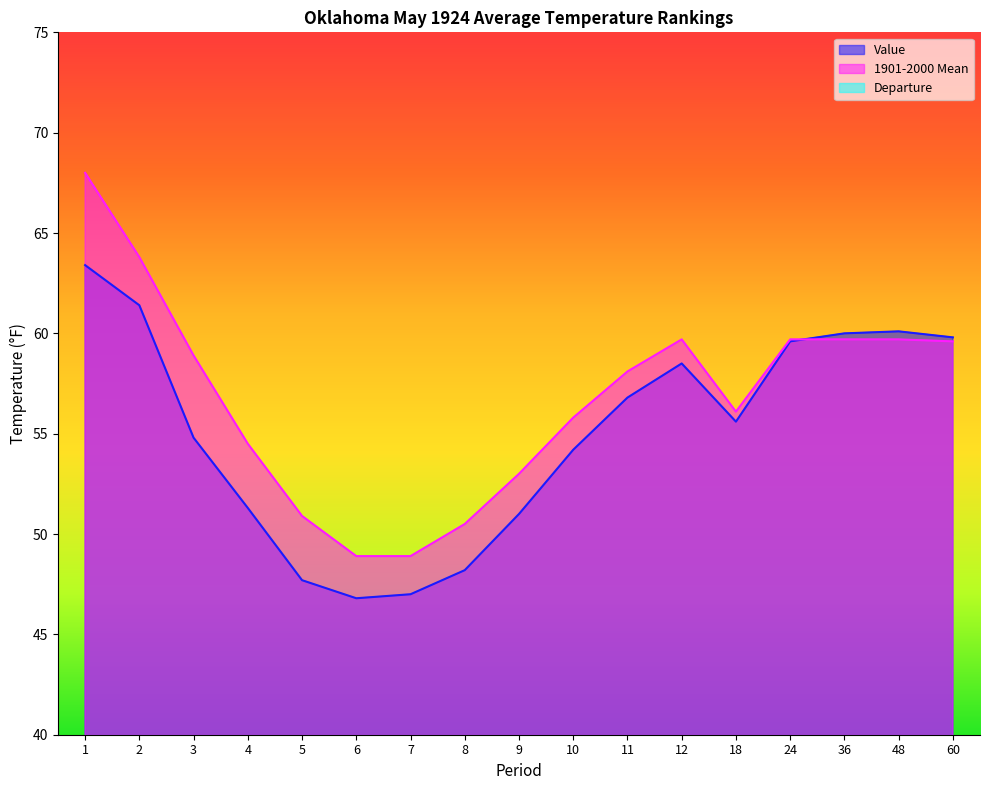

What are all the series names shown in the legend?

Value, 1901-2000 Mean, Departure